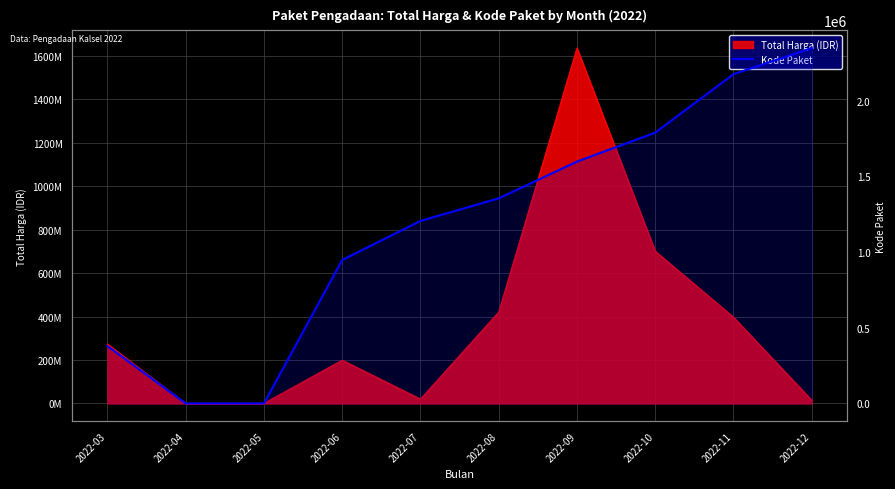

Which category has the lowest value across all series?

2022-04